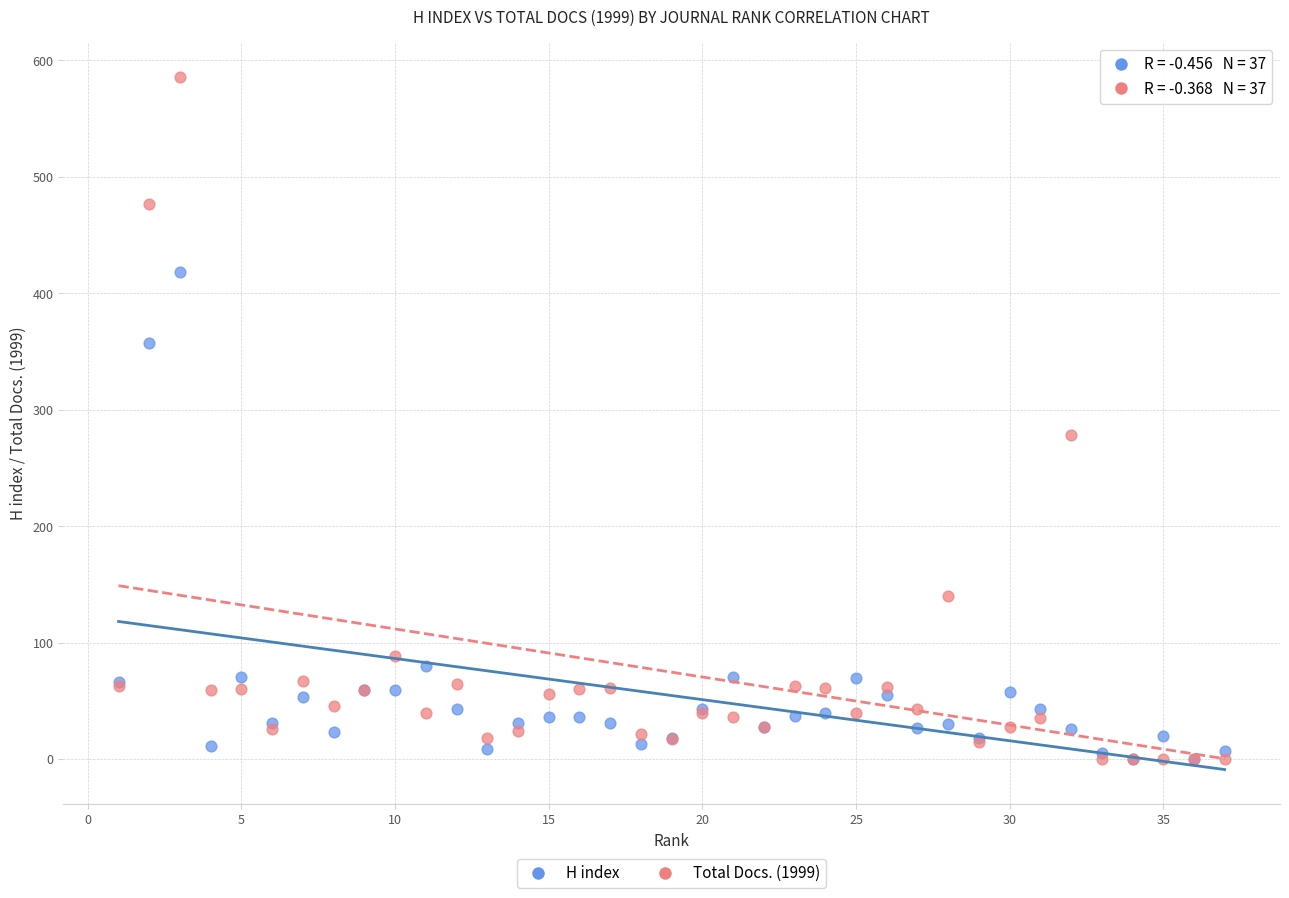

In the Total Docs. (1999) series, what Y value is closest to 293?

278